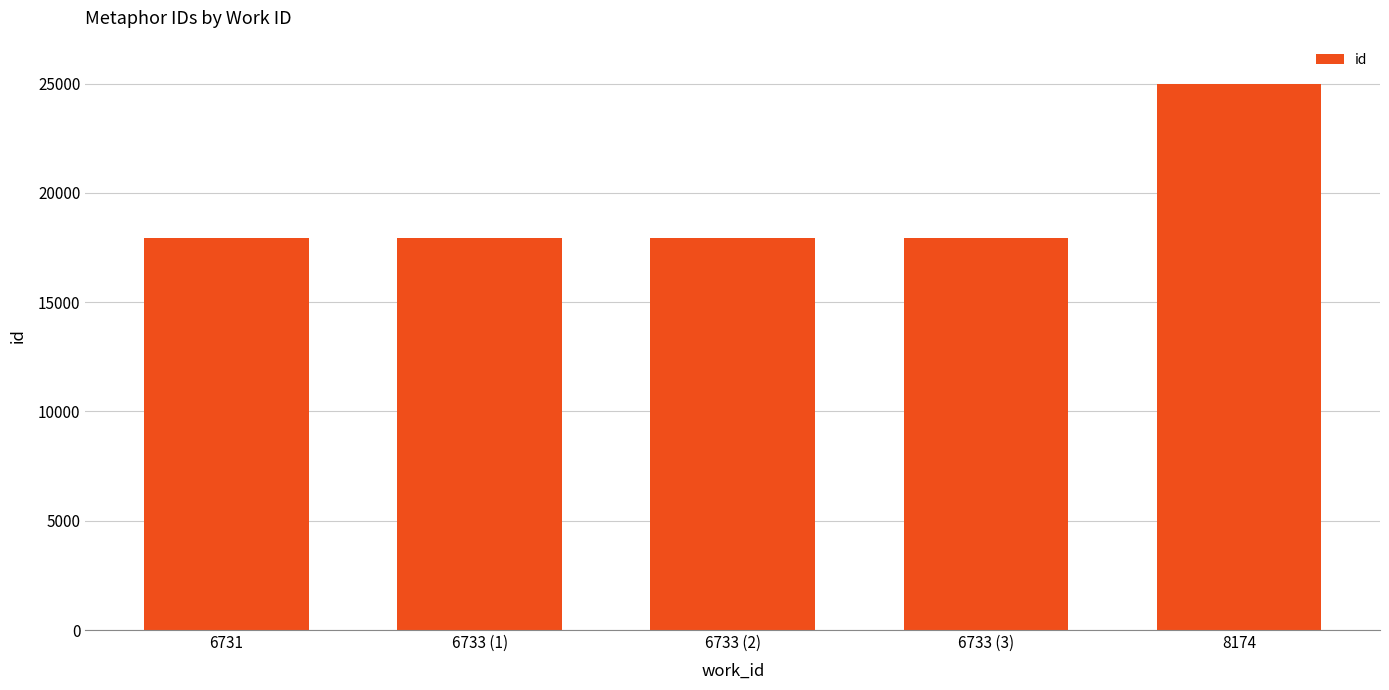

What is the label of the 4th bar from the left?

6733 (3)